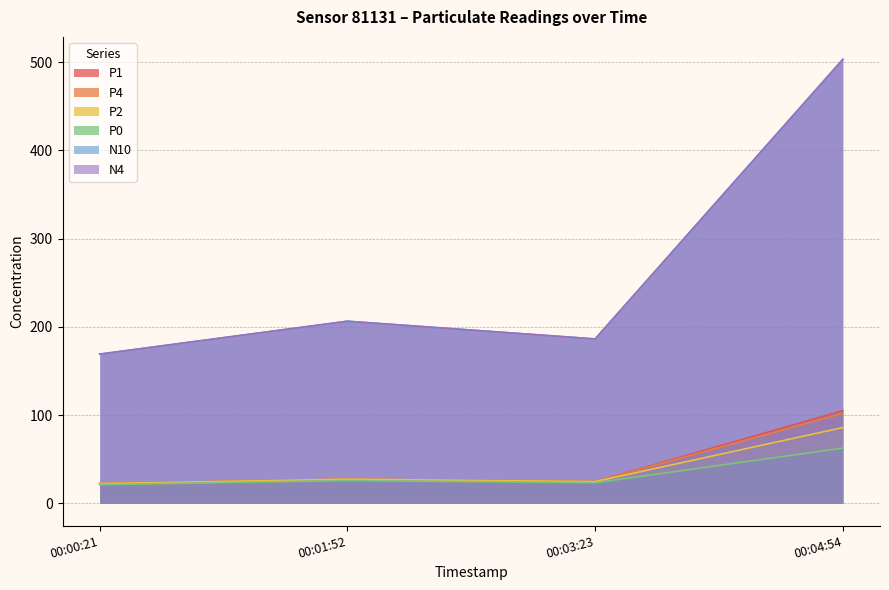

Where is N10 nearest to the value 336?

00:01:52